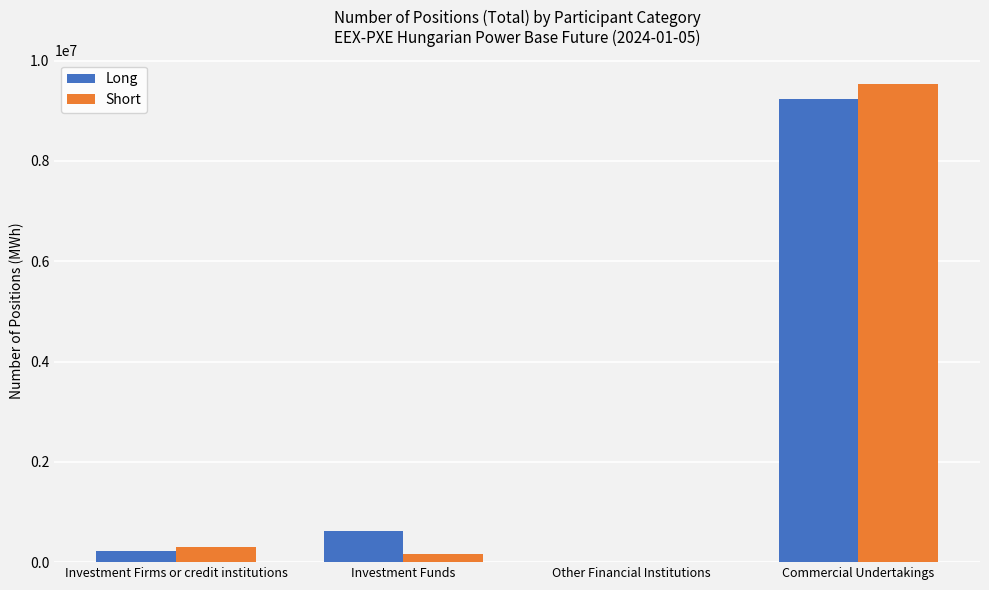

What is the spread (max minus min) of values at Investment Firms or credit institutions?

78386